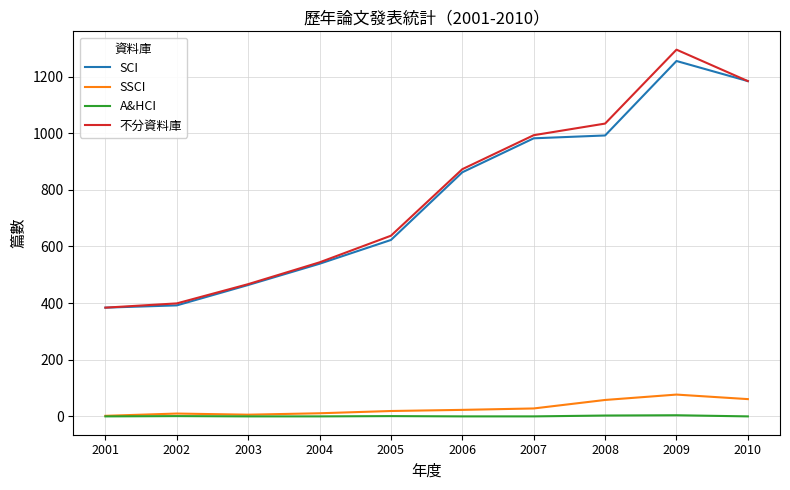

What is the total value across all series at 2010?

2429